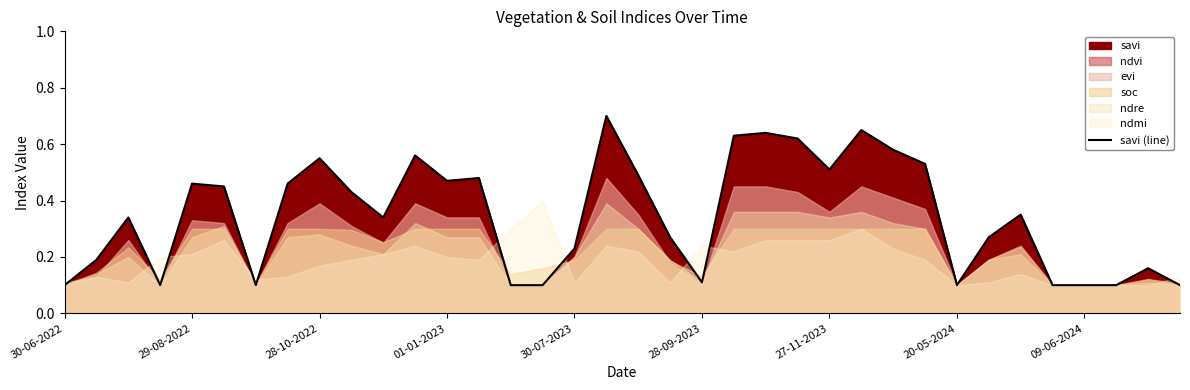

What is the maximum value shown in the chart?

0.7